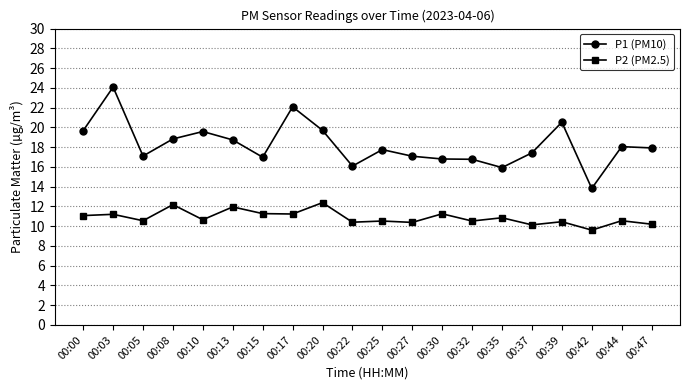

What are all the series names shown in the legend?

P1 (PM10), P2 (PM2.5)